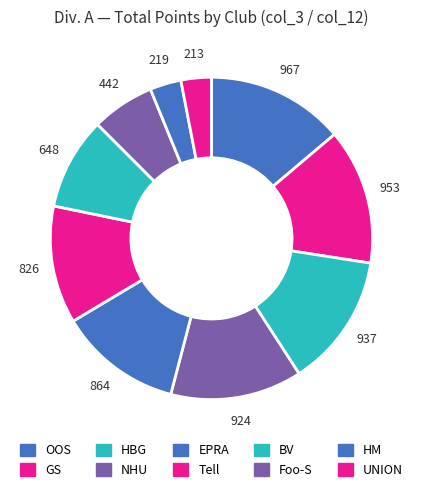

How many slices are in this pie chart?

10